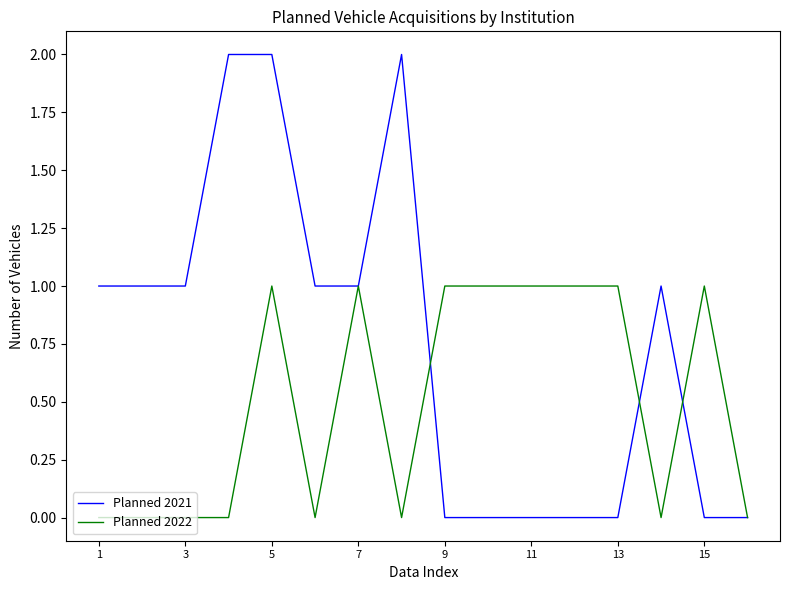

Which series has the largest range (max minus min)?

Planned 2021